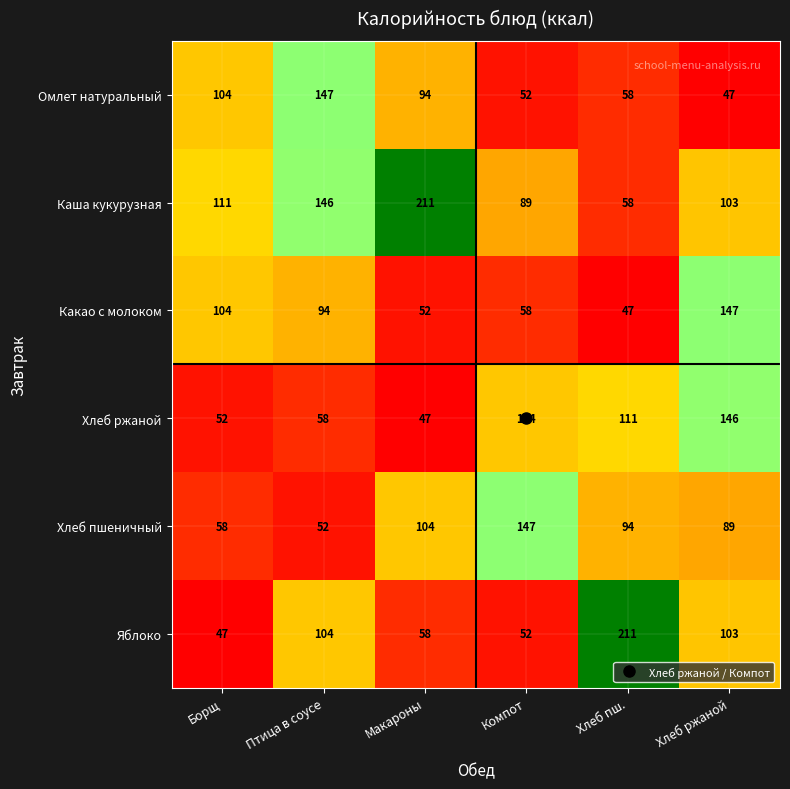

At which label does Какао с молоком first exceed 94?

Борщ